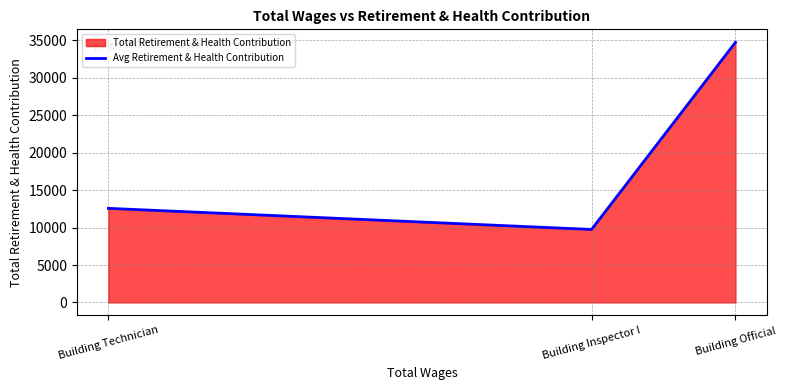

What is the label of the 1st point from the right?

Building Official